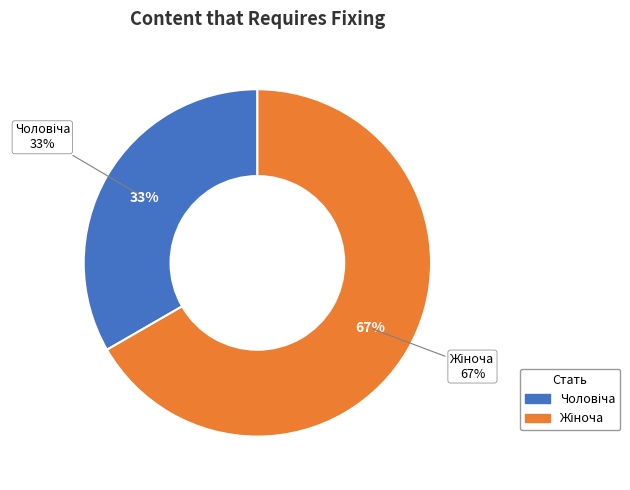

Approximately how many times larger is the value at Чоловіча compared to Жіноча?

0.5